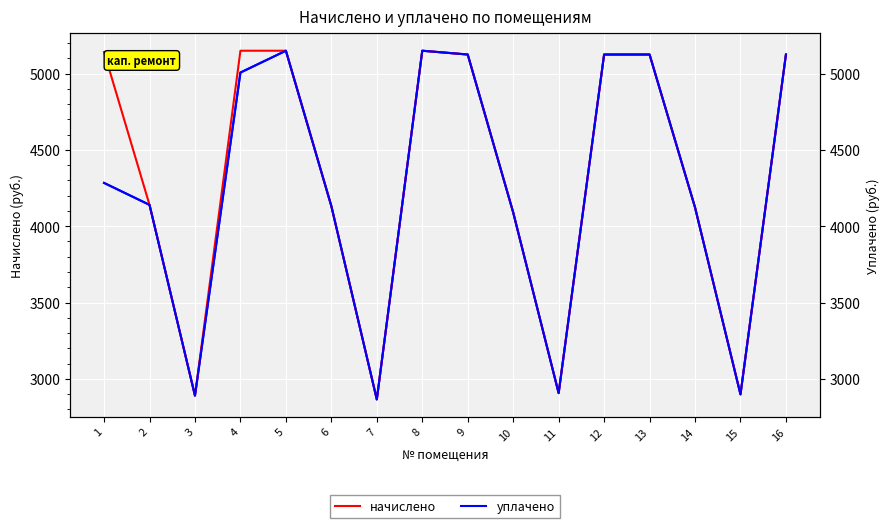

Reading right to left, what are all the values shown in this chart?

уплачено: 16=5125.3	15=2898.0	14=4123.4	13=5125.3	12=5125.3	11=2906.3	10=4090.3	9=5125.3	8=5150.2	7=2864.9	6=4131.7	5=5150.2	4=5007.1	3=2889.7	2=4140.0	1=4283.8
начислено: 16=5125.3	15=2898.0	14=4123.4	13=5125.3	12=5125.3	11=2906.3	10=4090.3	9=5125.3	8=5150.2	7=2864.9	6=4131.7	5=5150.2	4=5150.2	3=2889.7	2=4140.0	1=5141.9